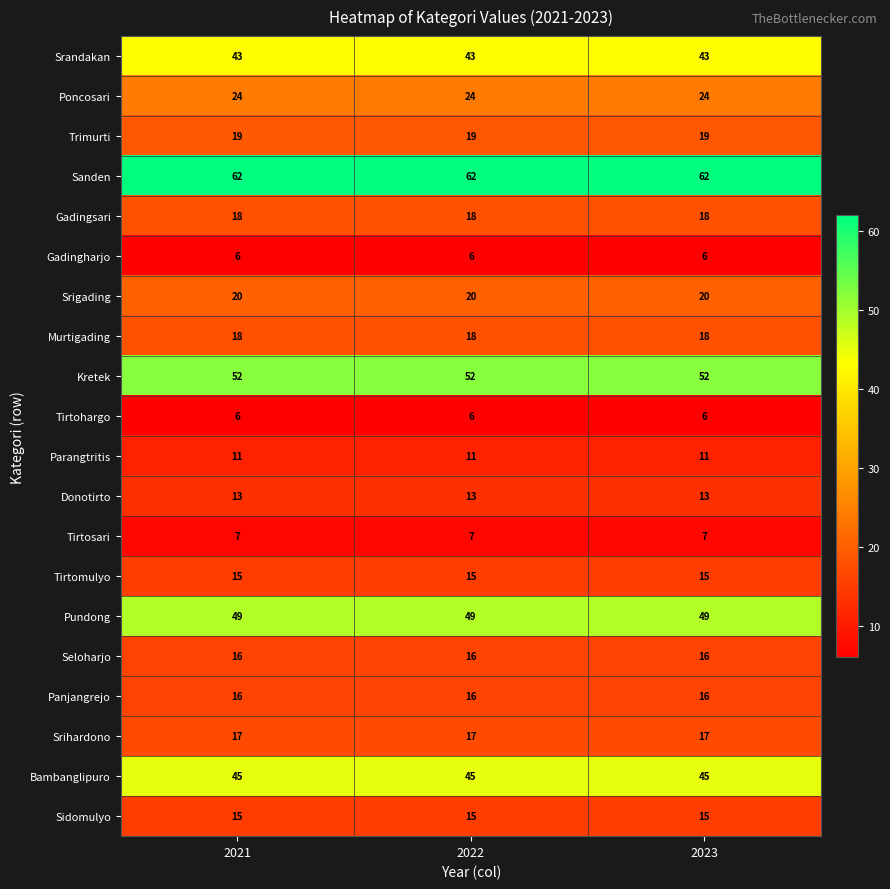

Which series has the largest total across all categories?

Sanden